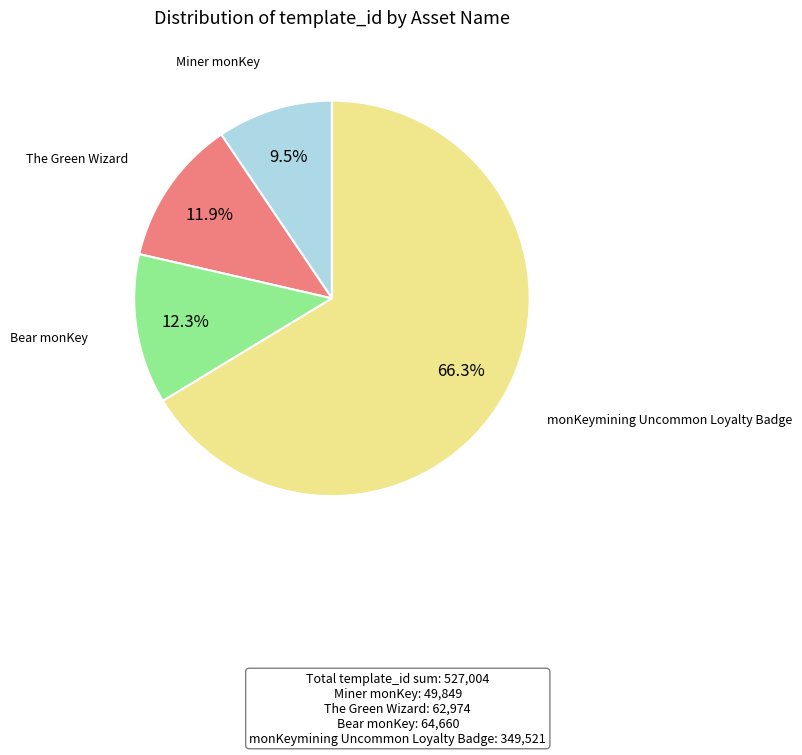

Which slice represents more than half of the pie?

monKeymining Uncommon Loyalty Badge